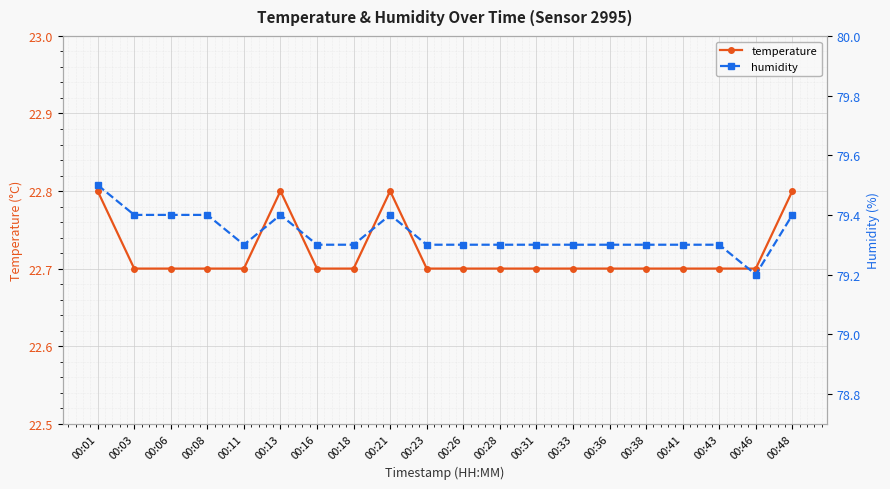

Reading left to right, transcribe all the data shown in this chart.

temperature: 22.8	22.7	22.7	22.7	22.7	22.8	22.7	22.7	22.8	22.7	22.7	22.7	22.7	22.7	22.7	22.7	22.7	22.7	22.7	22.8
humidity: 79.5	79.4	79.4	79.4	79.3	79.4	79.3	79.3	79.4	79.3	79.3	79.3	79.3	79.3	79.3	79.3	79.3	79.3	79.2	79.4